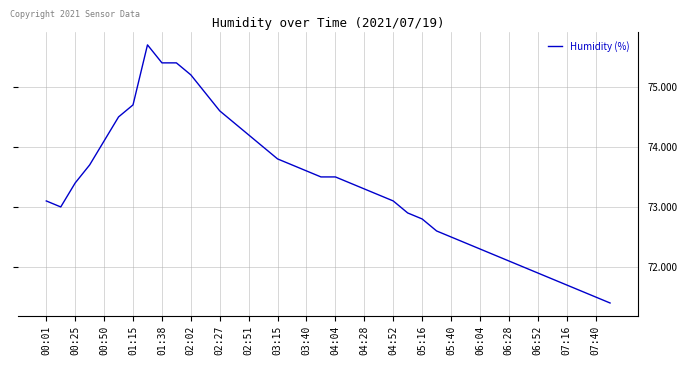

What is the greatest value displayed?

75.7